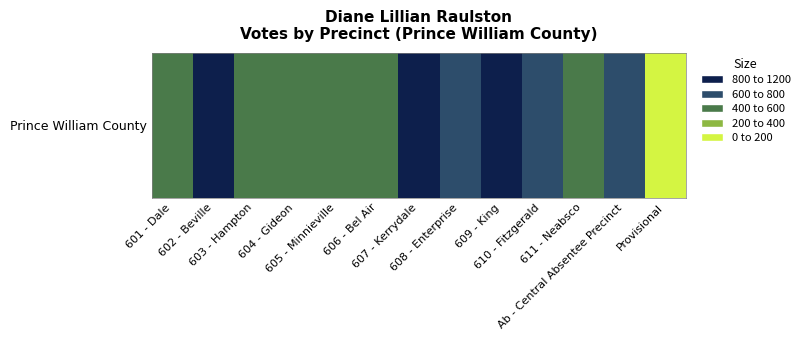

Where does the data first go above 593?

602 - Beville